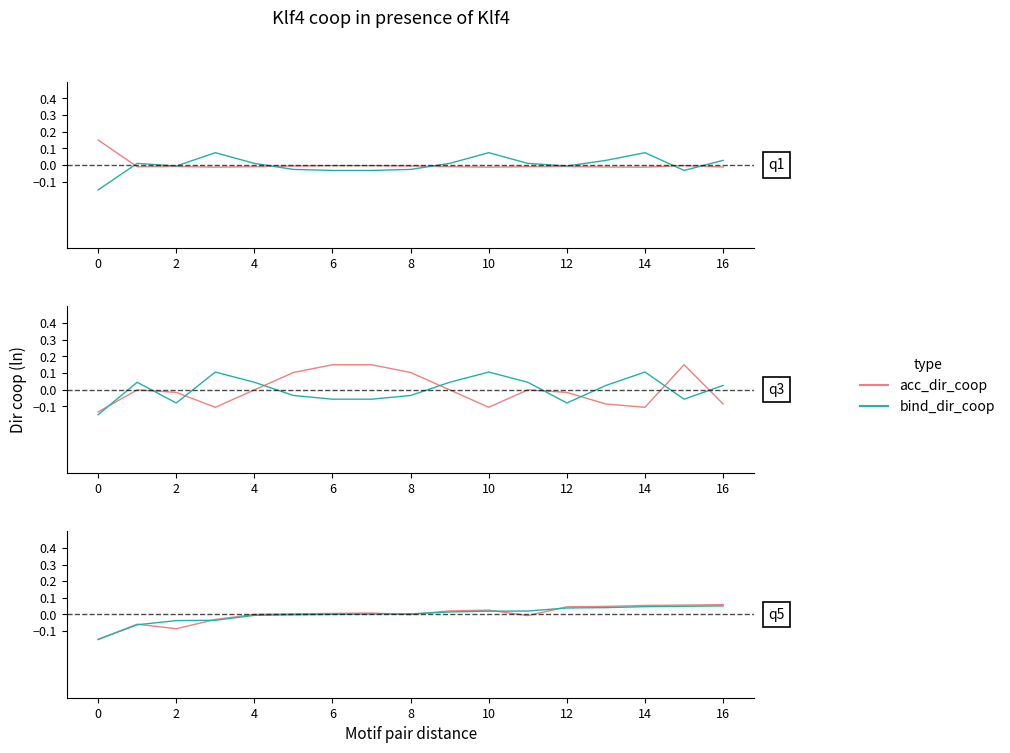

Reading left to right, what are all the values shown in this chart?

acc_dir_coop: -0.1	-0.1	-0.1	-0.0	0.0	0.0	0.0	0.0	-0.0	0.0	0.0	-0.0	0.0	0.0	0.1	0.1	0.1
bind_dir_coop: -0.1	-0.1	-0.0	-0.0	-0.0	-0.0	0.0	0.0	0.0	0.0	0.0	0.0	0.0	0.0	0.0	0.0	0.1